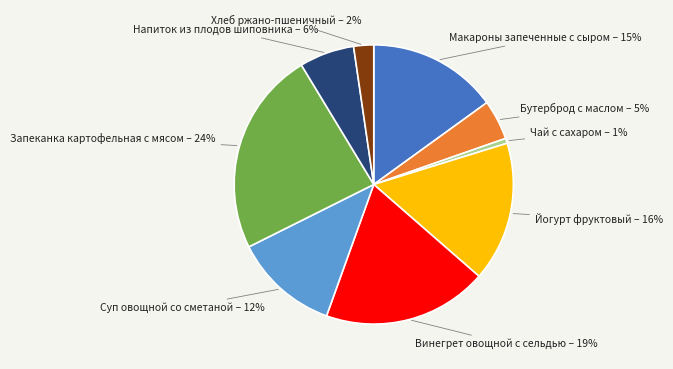

Is there a majority slice in this chart?

No